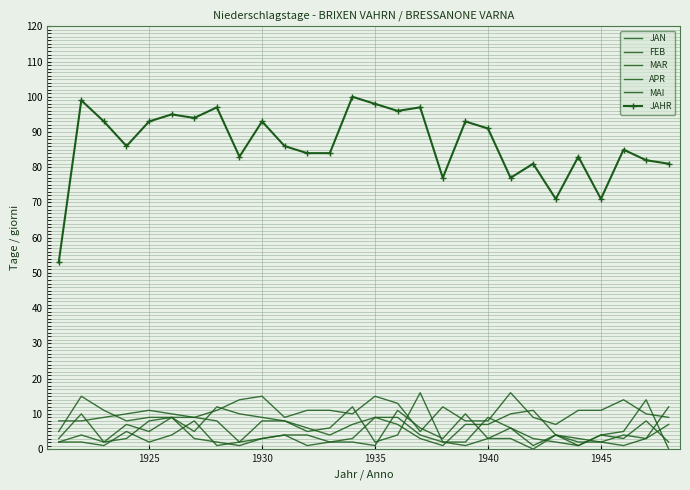

Reading left to right, transcribe all the data shown in this chart.

JAN: 2	2	1	5	2	4	8	1	2	3	4	4	2	2	1	11	6	3	10	3	3	0	4	2	2	1	3	12
FEB: 2	4	2	3	8	9	3	2	1	3	4	1	2	3	9	9	4	2	1	3	6	1	4	1	4	3	8	2
MAR: 3	10	2	7	5	9	9	8	2	8	8	5	6	12	2	4	16	2	2	9	6	3	2	1	4	5	14	0
APR: 5	15	11	8	9	9	5	12	10	9	8	6	4	7	9	7	3	1	7	7	10	11	4	3	2	4	3	7
MAI: 8	8	9	10	11	10	9	11	14	15	9	11	11	10	15	13	5	12	8	8	16	9	7	11	11	14	10	9
JAHR: 53	99	93	86	93	95	94	97	83	93	86	84	84	100	98	96	97	77	93	91	77	81	71	83	71	85	82	81